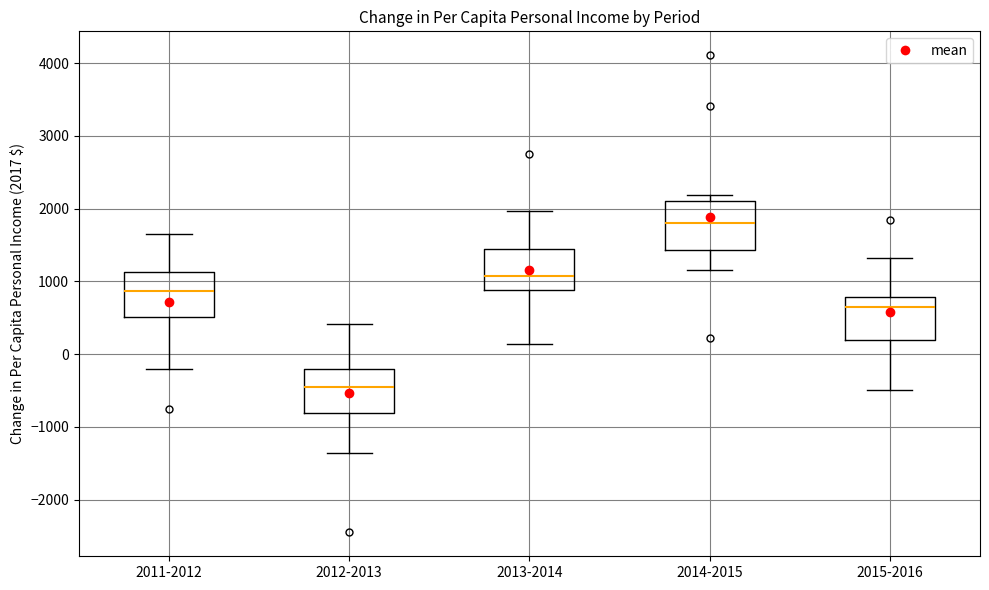

Reading left to right, transcribe this box plot: for each box, give where its median line is, the range the box spans, and where its two whiskers end, as read against the y-axis. The values are not printed on the chart, so give them approximately, as read against the axis.

2011-2012: median 900, box 500 to 1100, whiskers -200 to 1700
2012-2013: median -400, box -800 to -200, whiskers -1400 to 400
2013-2014: median 1100, box 900 to 1400, whiskers 100 to 2000
2014-2015: median 1800, box 1400 to 2100, whiskers 1200 to 2200
2015-2016: median 600, box 200 to 800, whiskers -500 to 1300